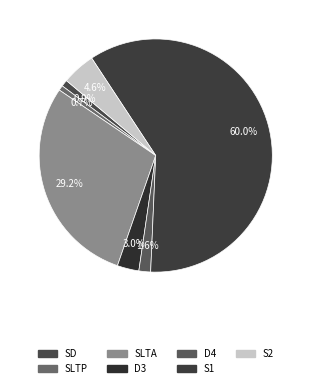

To the nearest percent, what is the difference between the S1 and D4 slice percentages?

58%